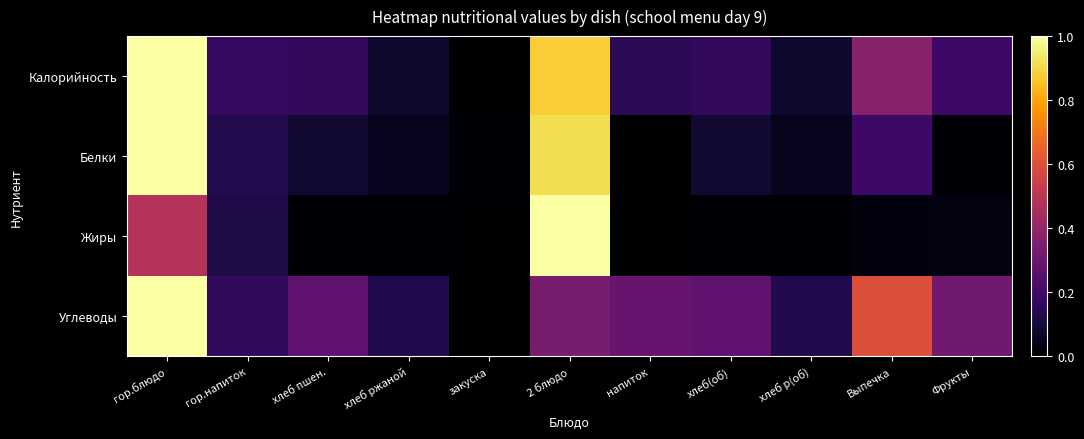

At which category does the chart reach its peak across all series?

гор.блюдо